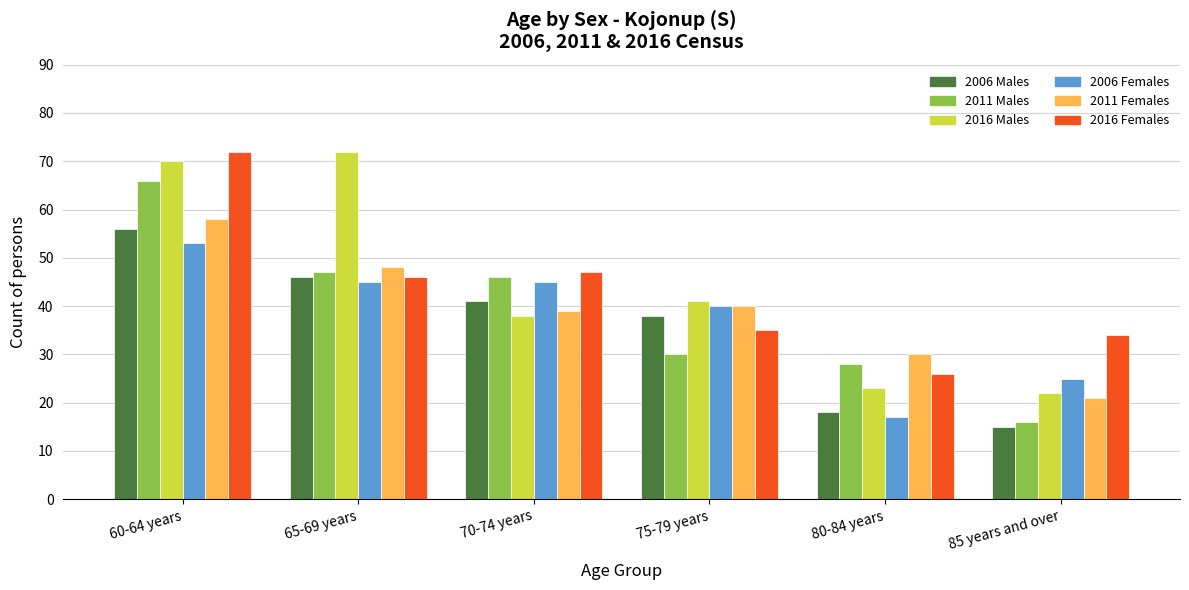

Which series has the largest total across all categories?

2016 Males